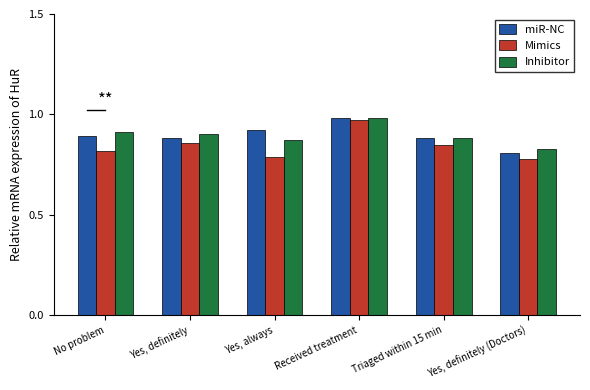

Which category has the lowest value in the miR-NC series?

Yes, definitely (Doctors)